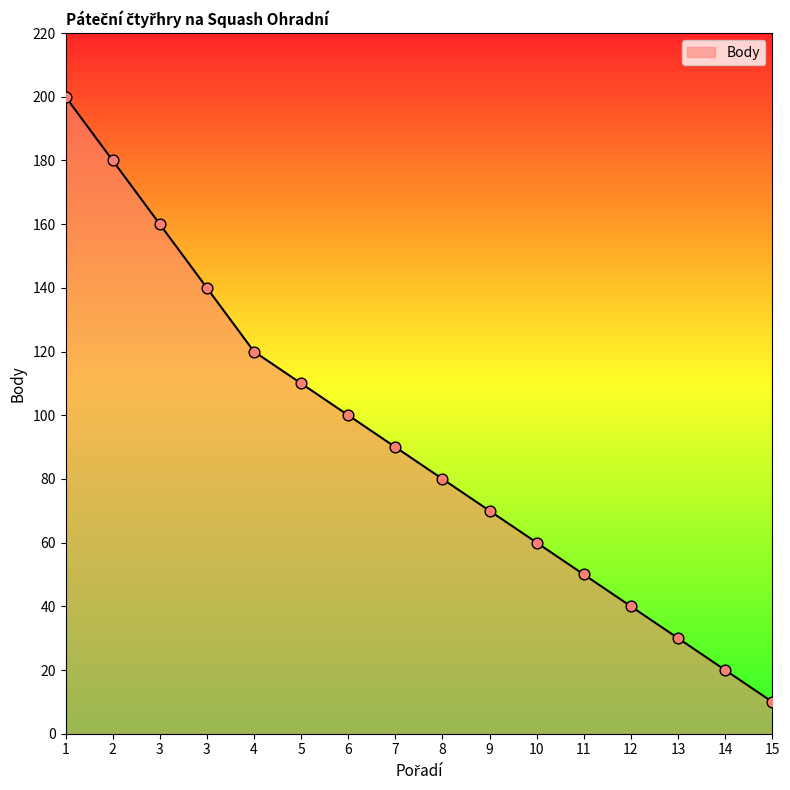

What is the change in value from 12 to 13?

-10